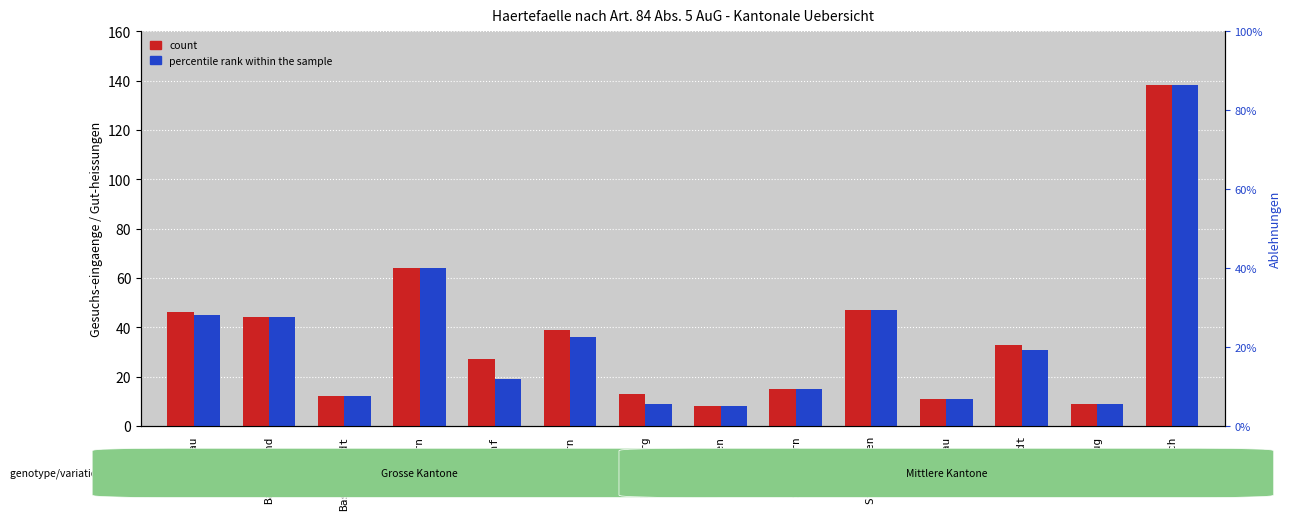

How many bars are there in each group?

2